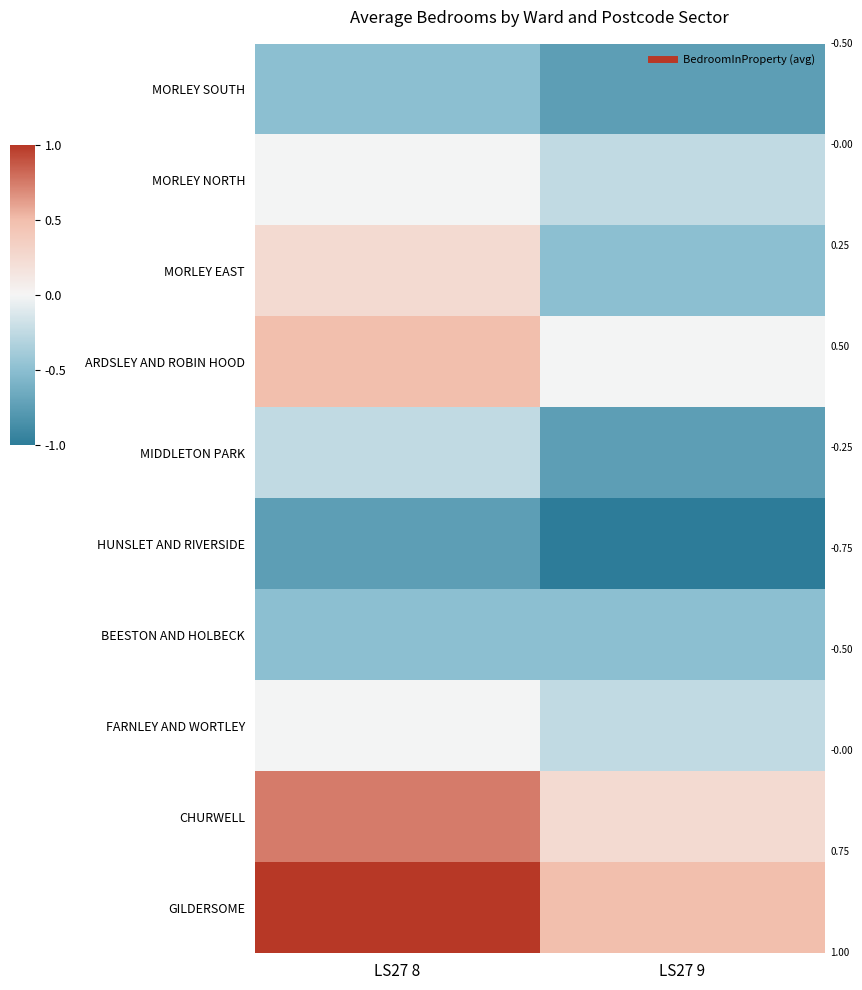

Reading left to right, transcribe all the data shown in this chart.

MORLEY SOUTH: LS27 8=-0.5	LS27 9=-0.7
MORLEY NORTH: LS27 8=-0.0	LS27 9=-0.2
MORLEY EAST: LS27 8=0.2	LS27 9=-0.5
ARDSLEY AND ROBIN HOOD: LS27 8=0.5	LS27 9=-0.0
MIDDLETON PARK: LS27 8=-0.2	LS27 9=-0.7
HUNSLET AND RIVERSIDE: LS27 8=-0.7	LS27 9=-1.0
BEESTON AND HOLBECK: LS27 8=-0.5	LS27 9=-0.5
FARNLEY AND WORTLEY: LS27 8=-0.0	LS27 9=-0.2
CHURWELL: LS27 8=0.7	LS27 9=0.2
GILDERSOME: LS27 8=1.0	LS27 9=0.5